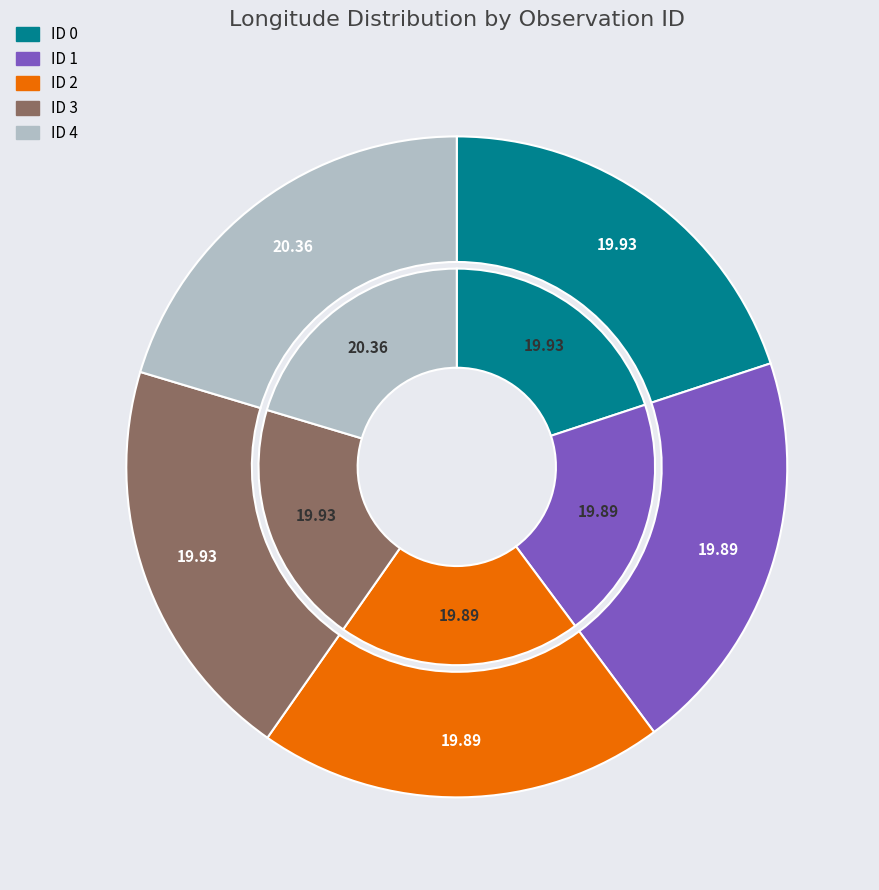

Does any single category account for the majority?

No